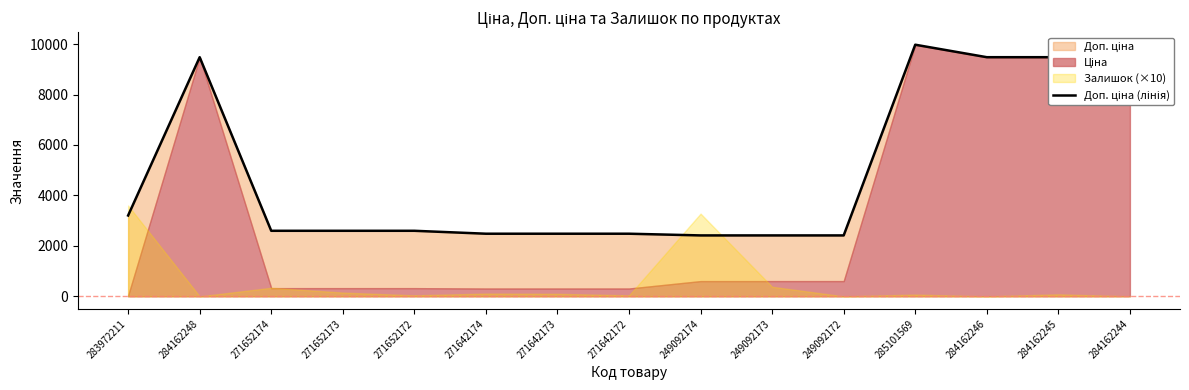

List the labels in order of value, smallest first.

249092174, 249092173, 249092172, 271642174, 271642173, 271642172, 271652174, 271652173, 271652172, 283972211, 284162248, 284162246, 284162245, 284162244, 285101569